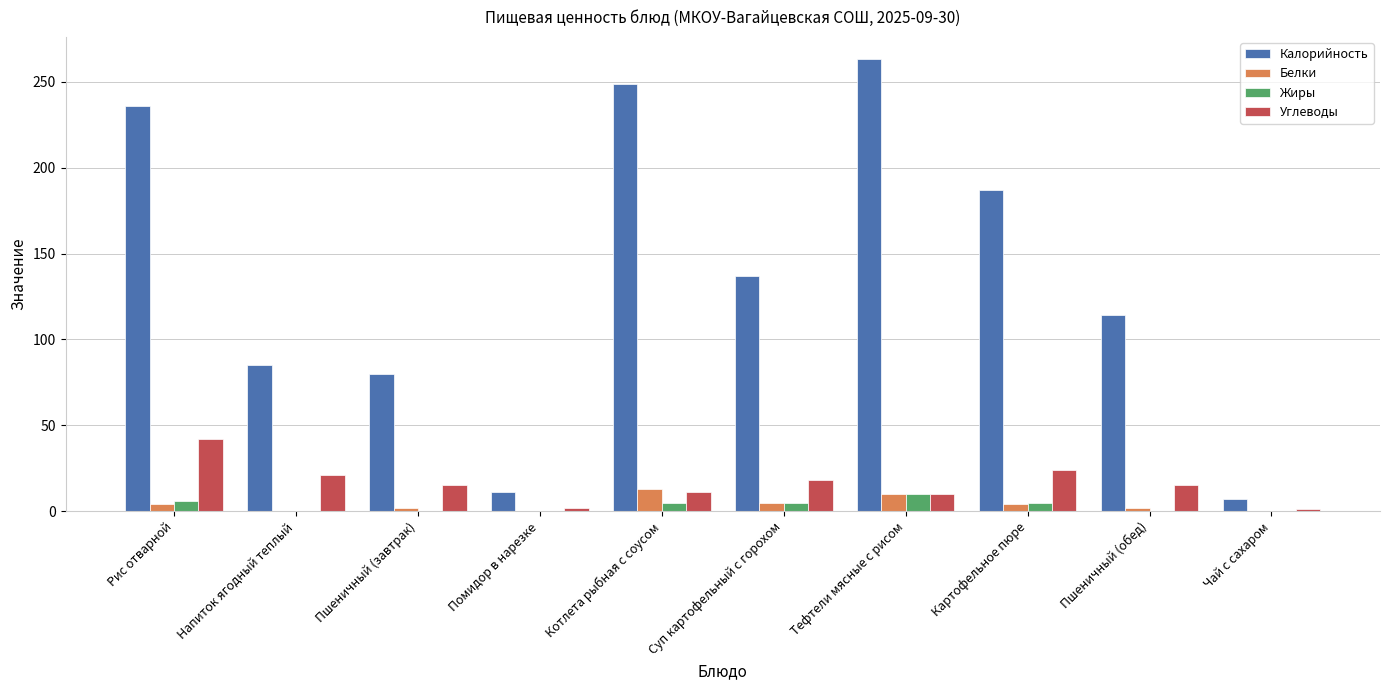

What is the total value across all series at Тефтели мясные с рисом?

293